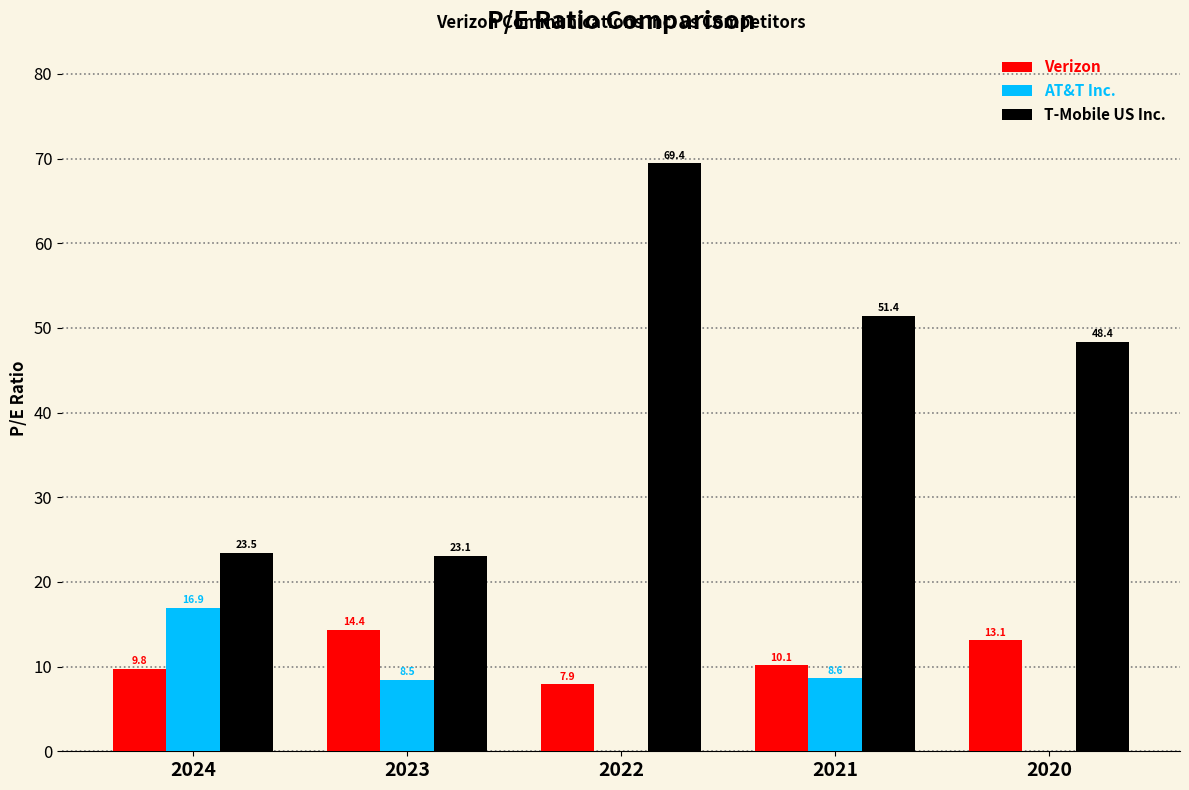

At which category is the sum across all series the highest?

2022